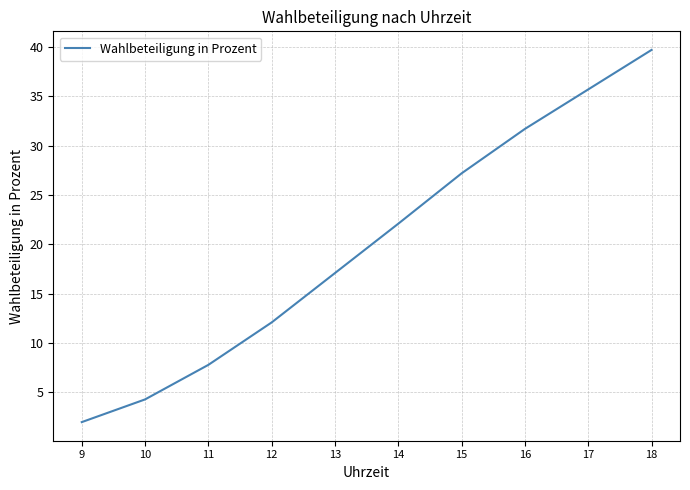

Where does the data first go above 22?

14